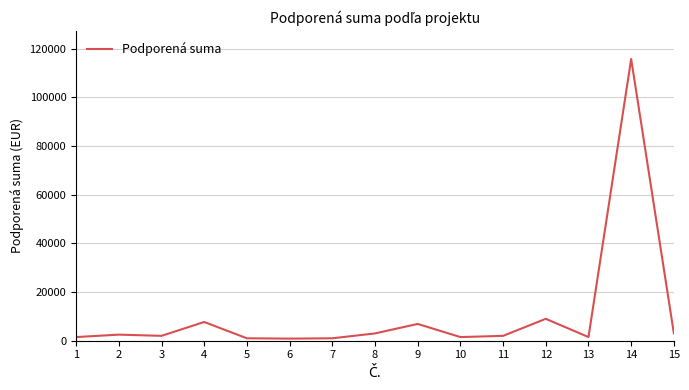

Where does the data first go above 2000?

2